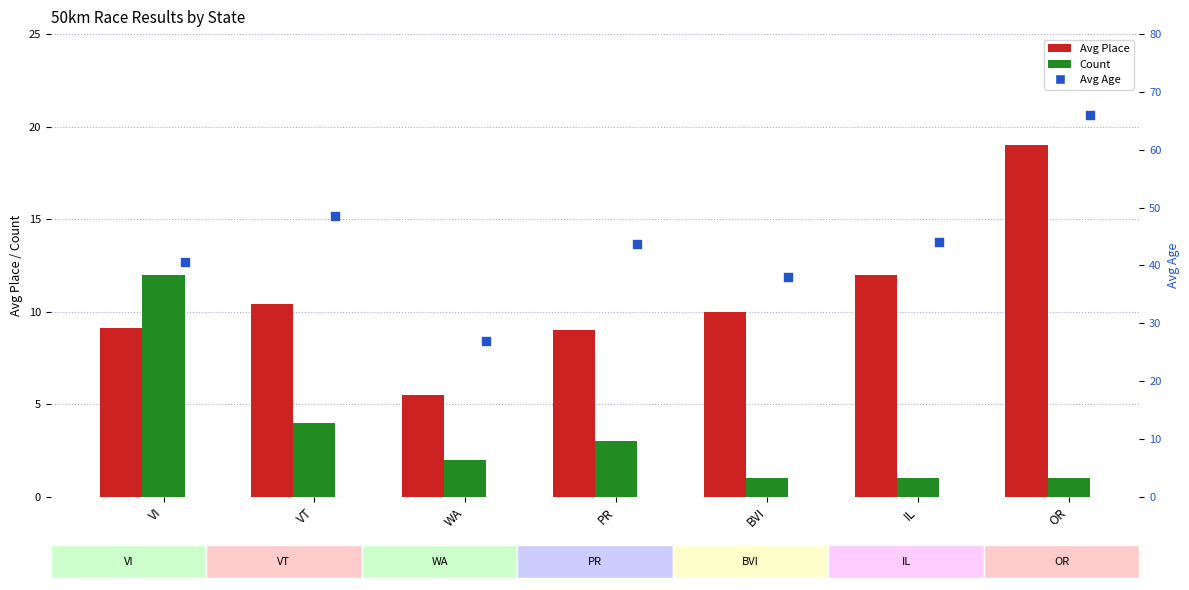

Which series contains the highest Y value?

Avg Age